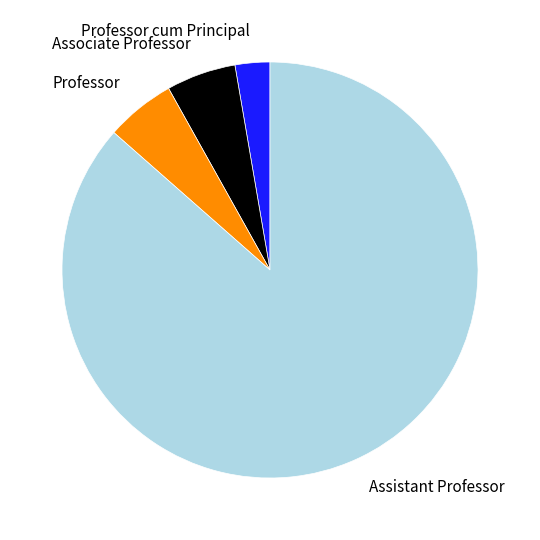

Is the sum of Professor and Associate Professor greater than half?

No